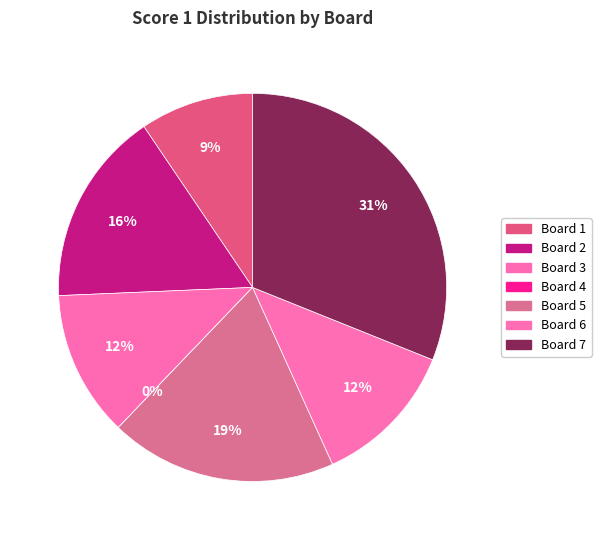

Rank the categories by value from highest to lowest.

Board 7, Board 5, Board 2, Board 3, Board 6, Board 1, Board 4